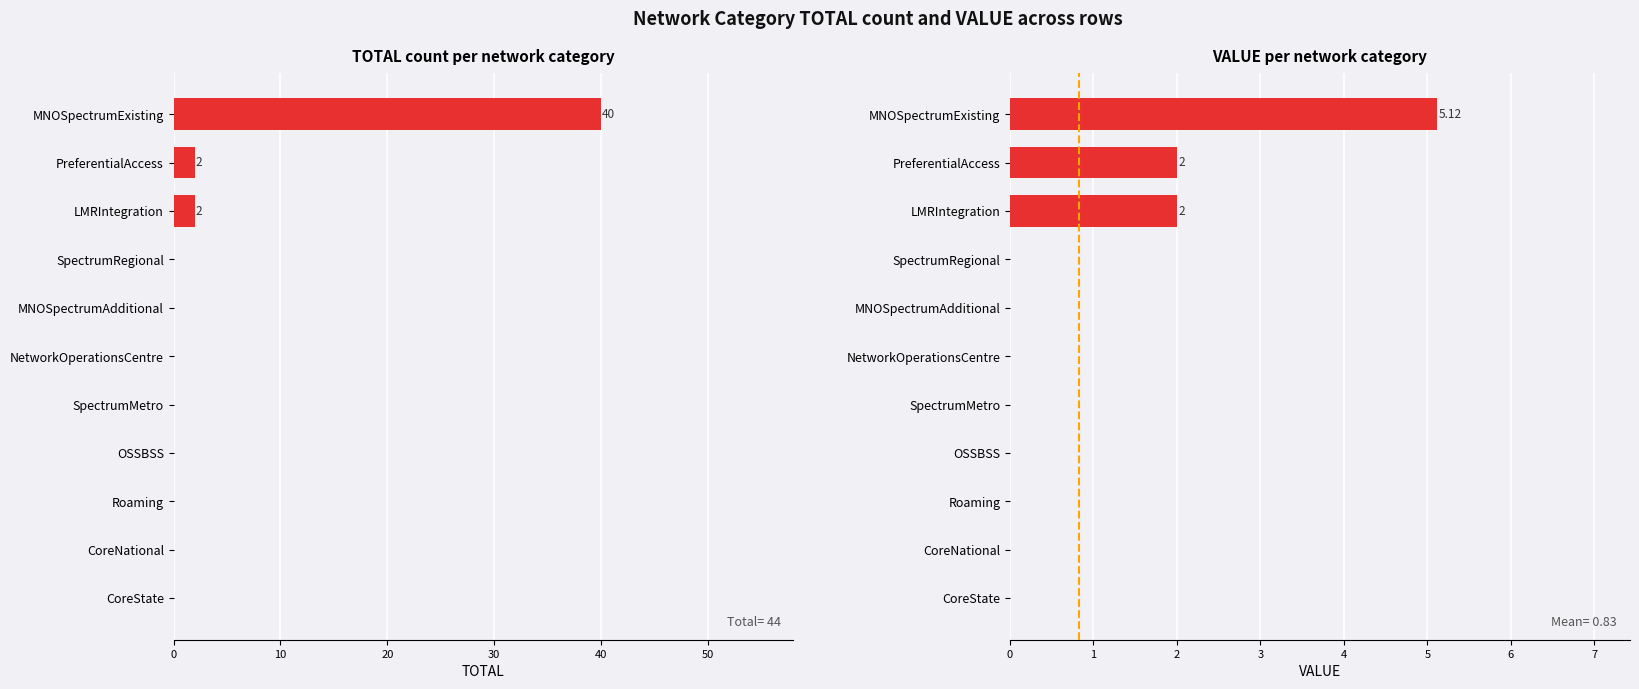

Reading right to left, what are all the values shown in this chart?

TOTAL: 40.0	2.0	2.0	0.0	0.0	0.0	0.0	0.0	0.0	0.0	0.0
VALUE: 5.1	2.0	2.0	0.0	0.0	0.0	0.0	0.0	0.0	0.0	0.0